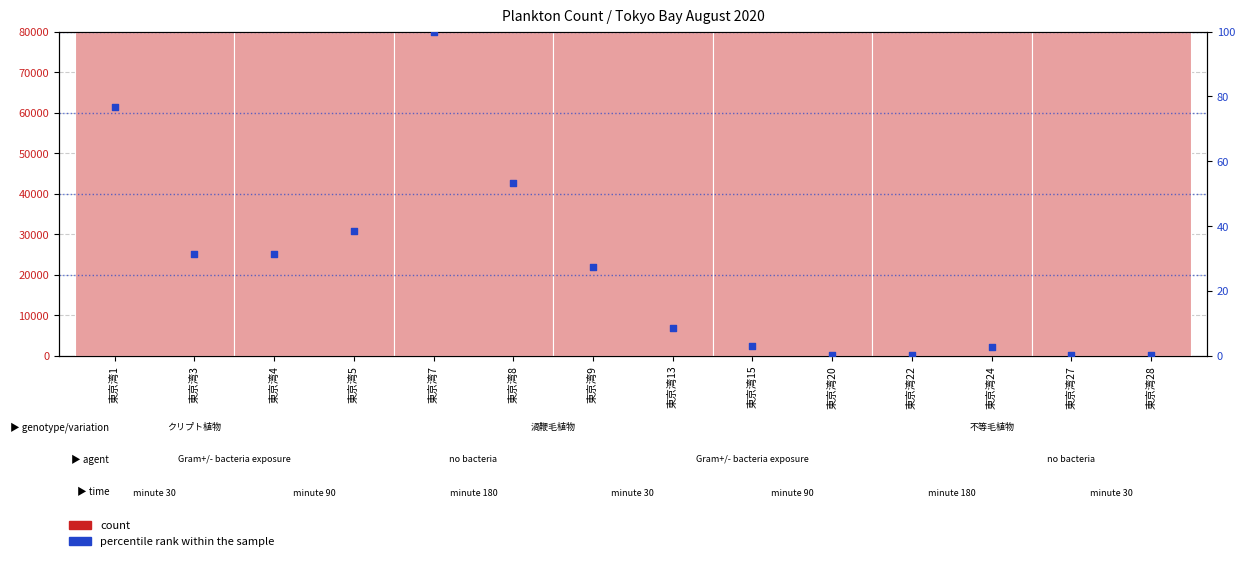

At how many categories does at least one series exceed 19310?

7